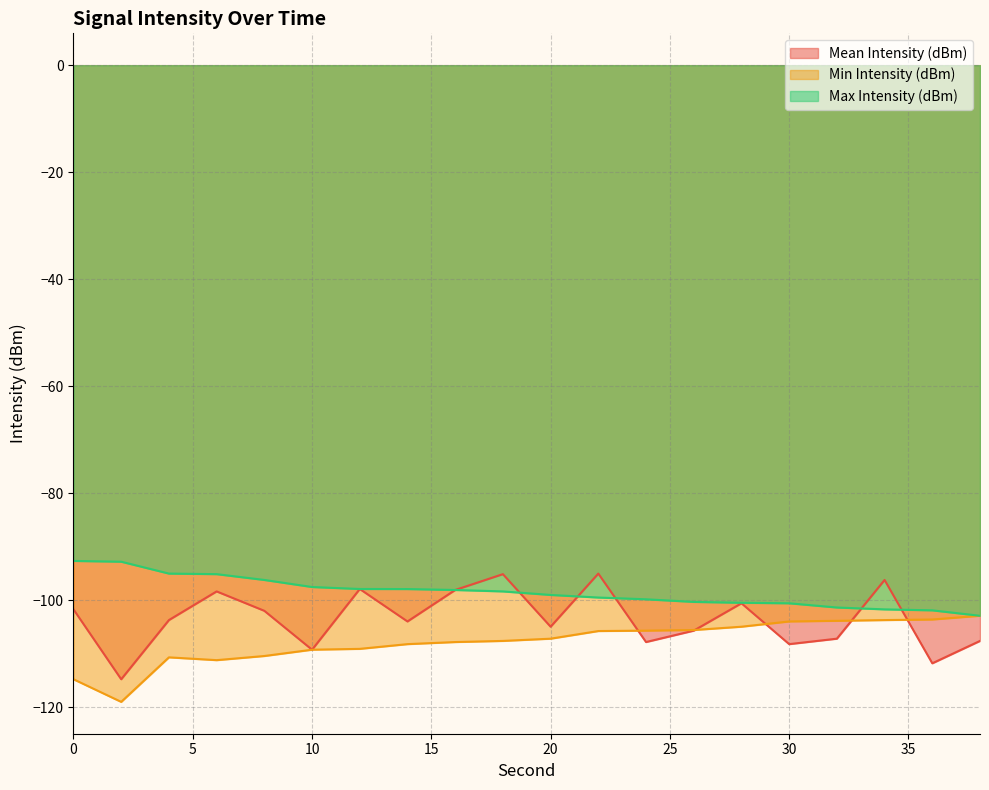

Which series changed the most between 6 and 20?

Mean Intensity (dBm)